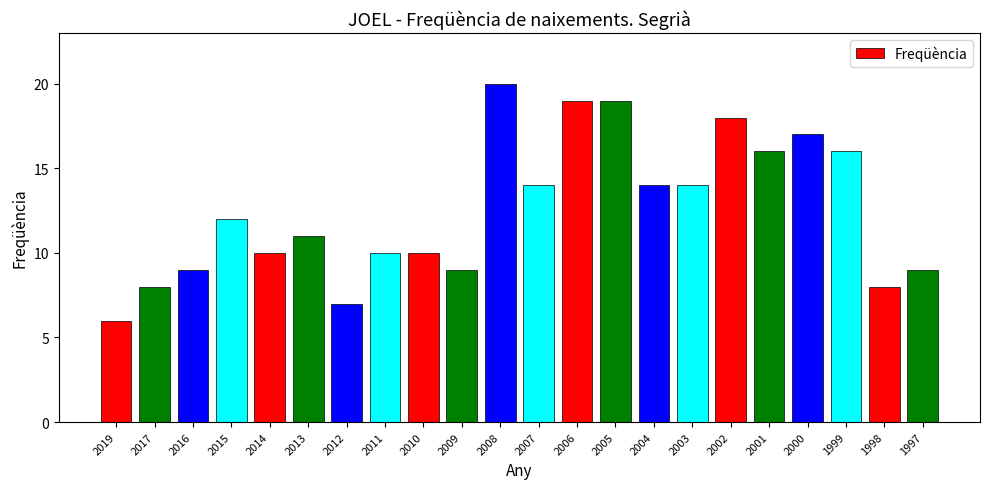

What is the value of the 14th bar from the left?

19